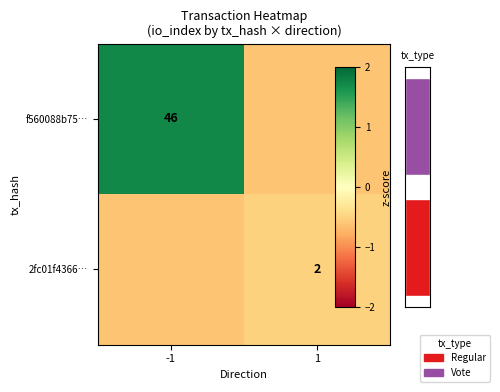

Rank the series by their maximum value, from highest to lowest.

f560088b75…, 2fc01f4366…